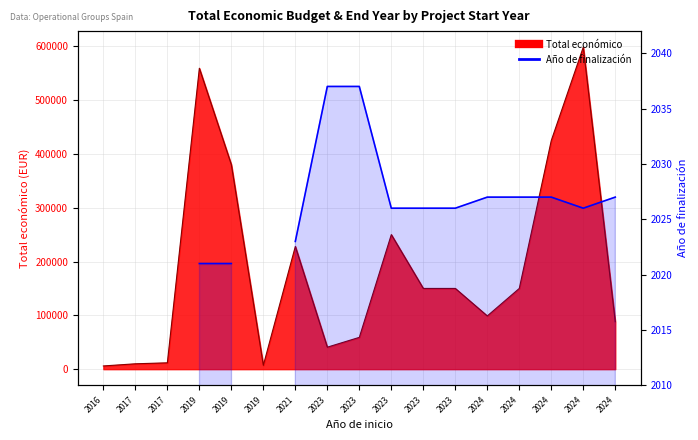

Count the number of categories in the chart.

17